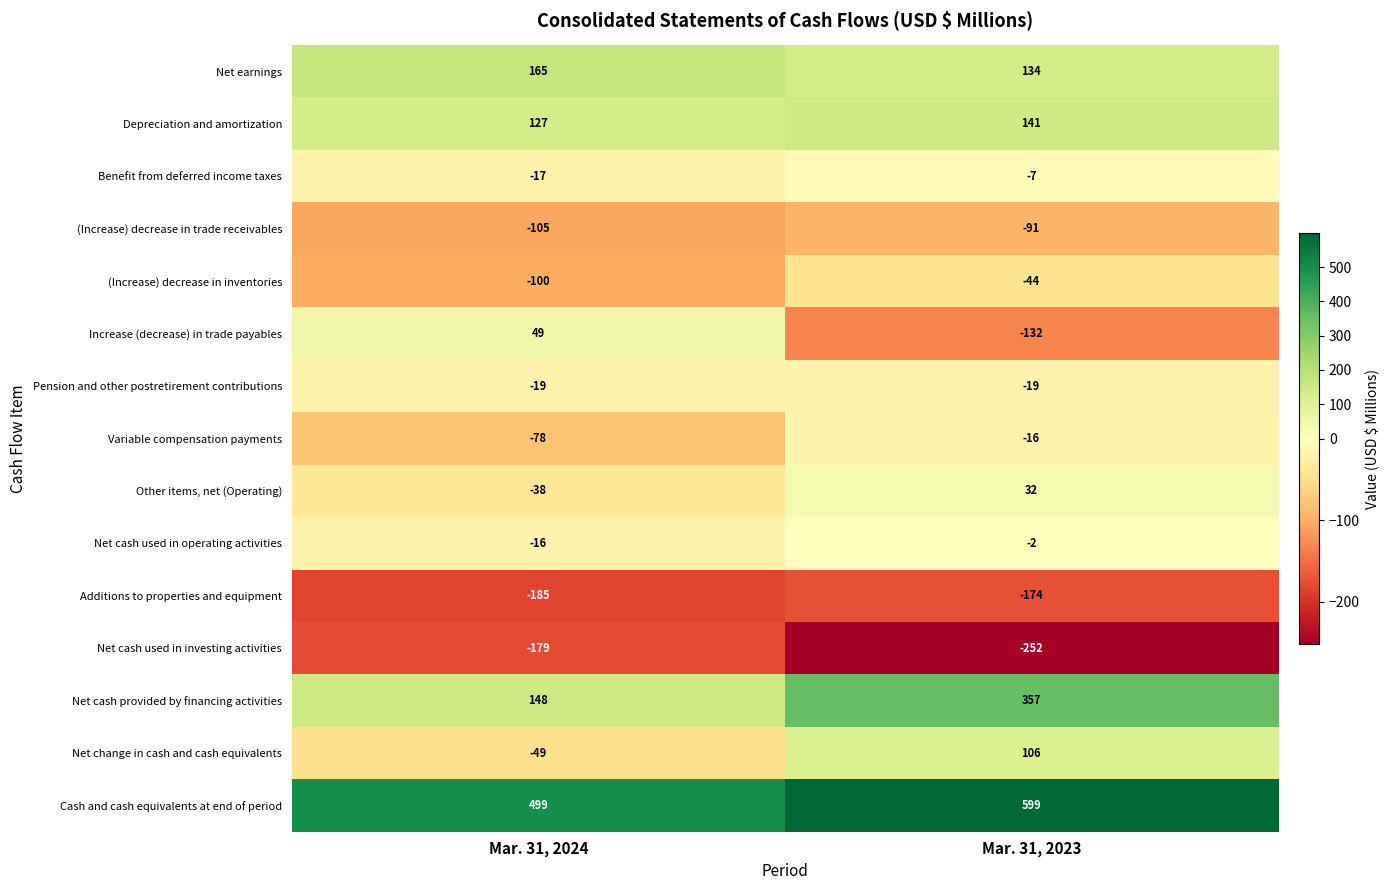

What is the sum of all Benefit from deferred income taxes values?

-24